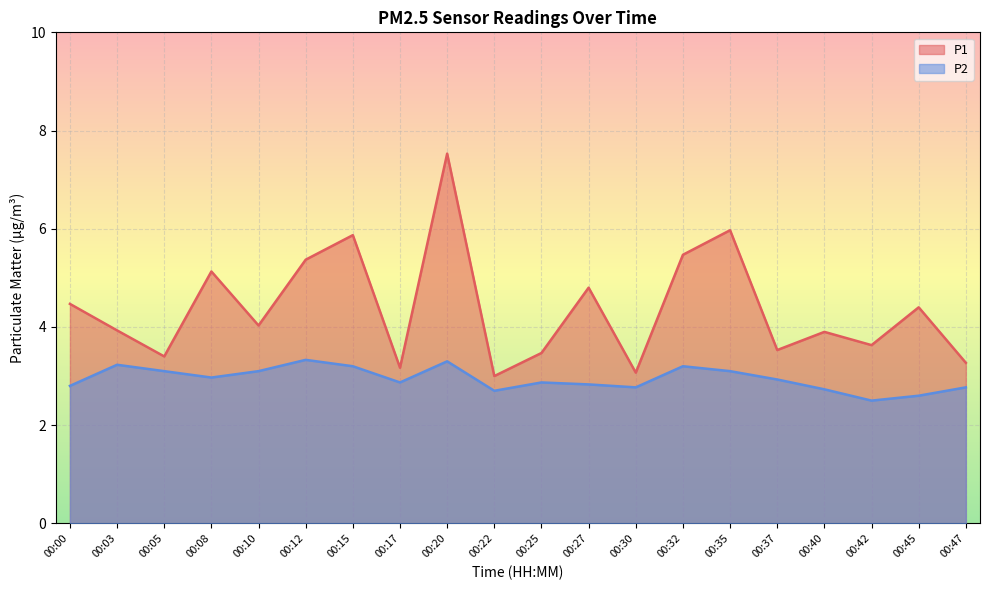

Where is P2 nearest to the value 2?

00:42